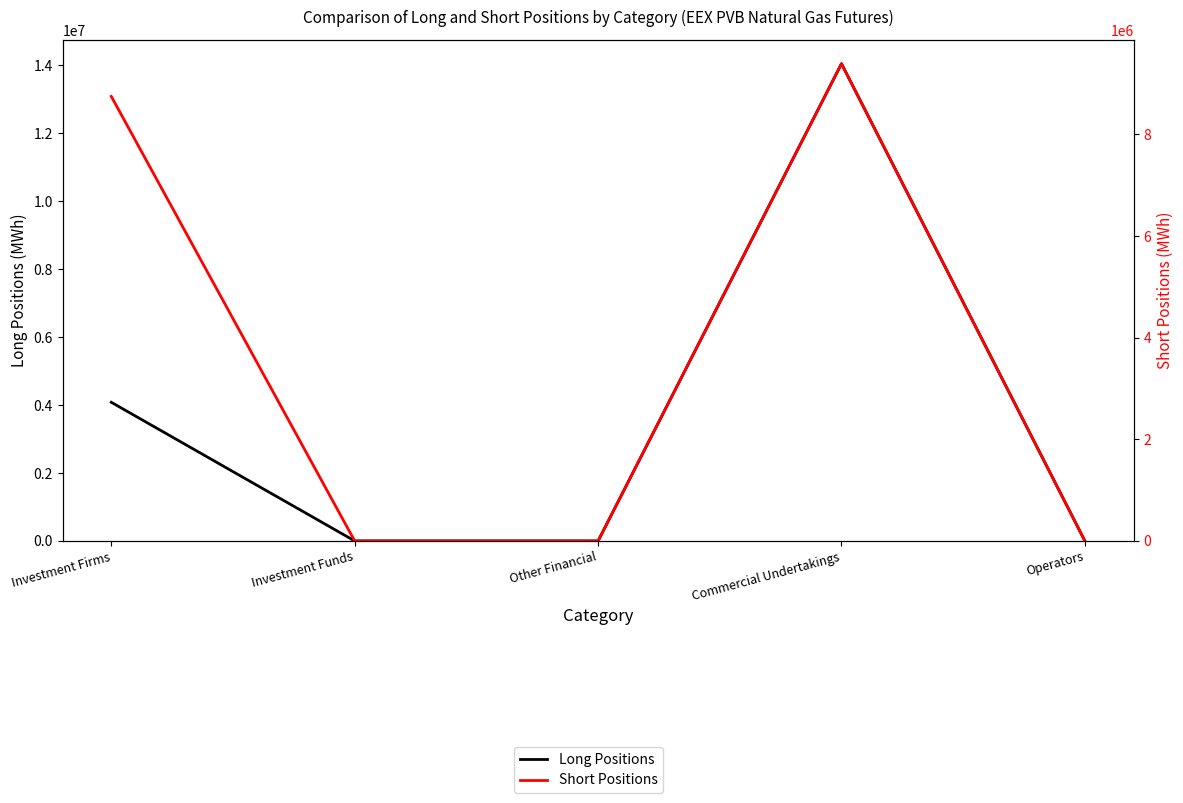

What is the difference between the maximum and second lowest values in the Short Positions series?

9389626